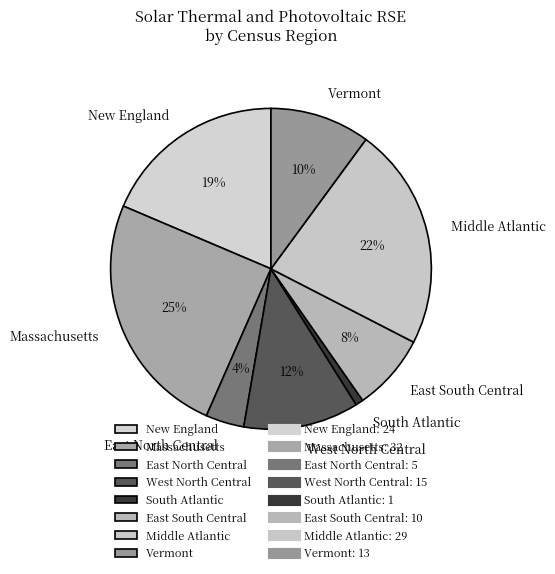

What percentage is the West North Central slice, to the nearest percent?

12%